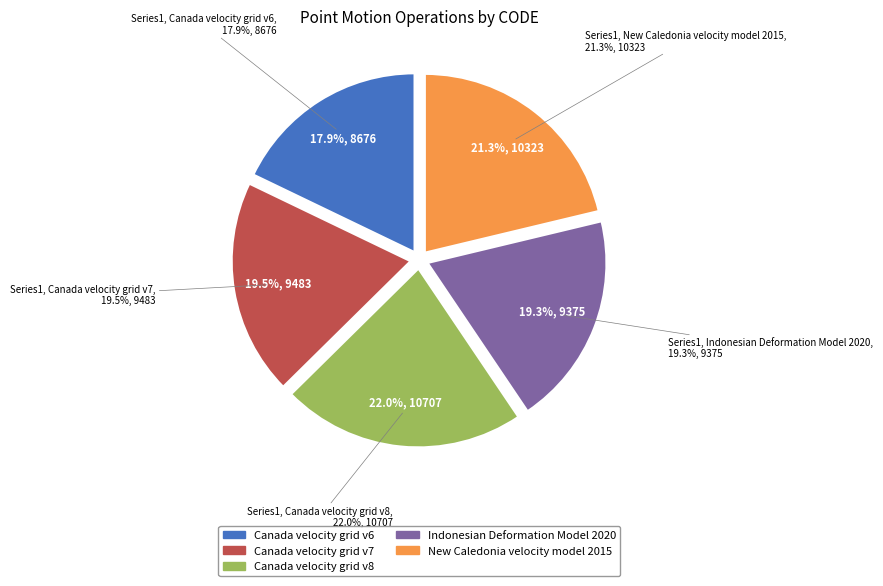

Combined, do New Caledonia velocity model 2015 and Canada velocity grid v7 account for over 50%?

No